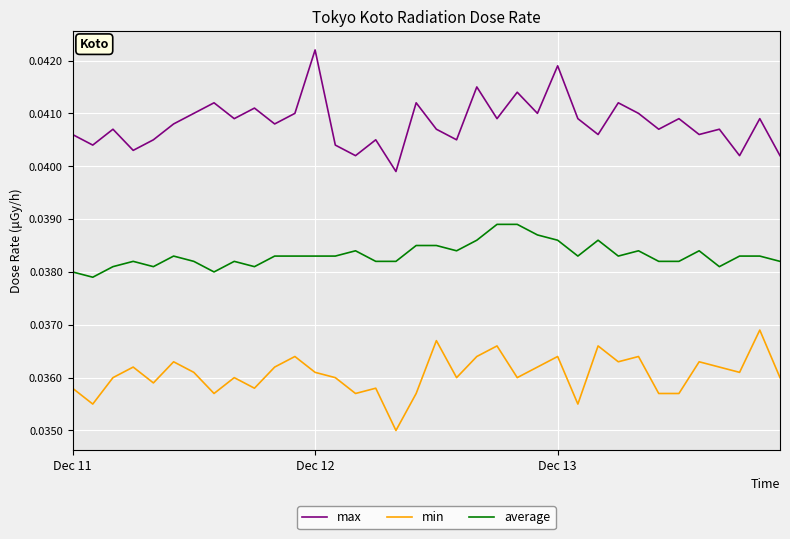

In min, how many points are higher than both neighbors (excluding endpoints)?

12